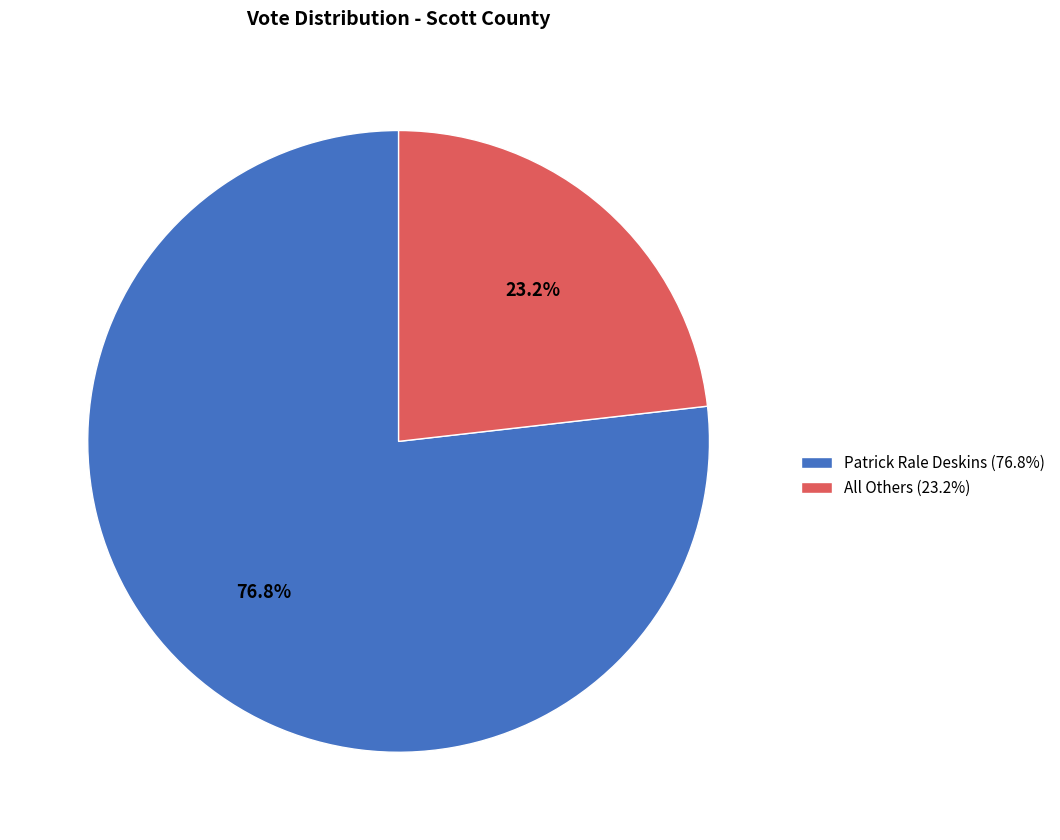

Between Patrick Rale Deskins (76.8%) and All Others (23.2%), which is larger?

Patrick Rale Deskins (76.8%)